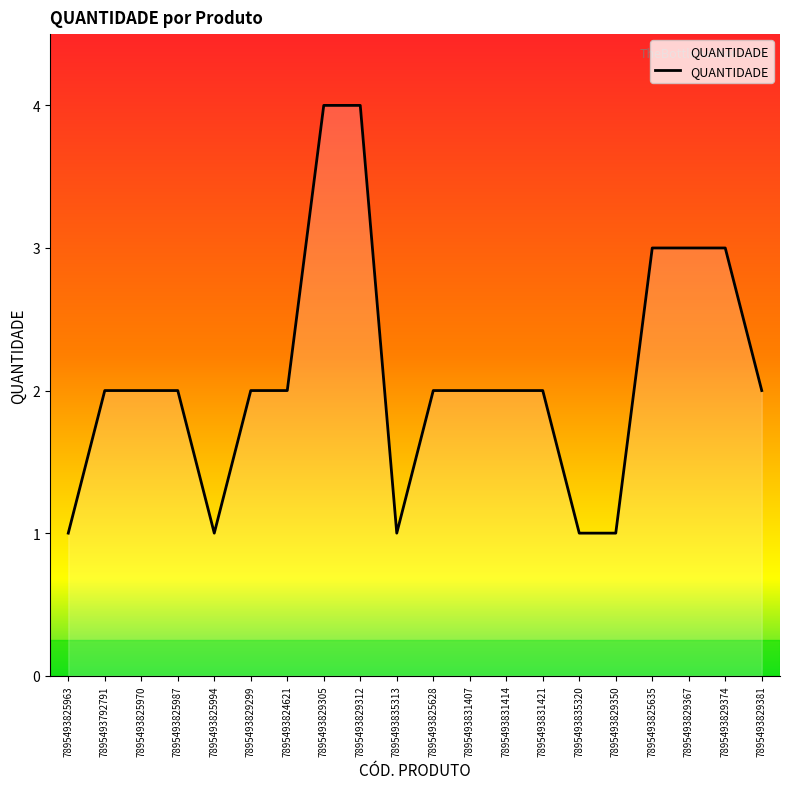

The value at 7895493835320 is 0. True or false?

False